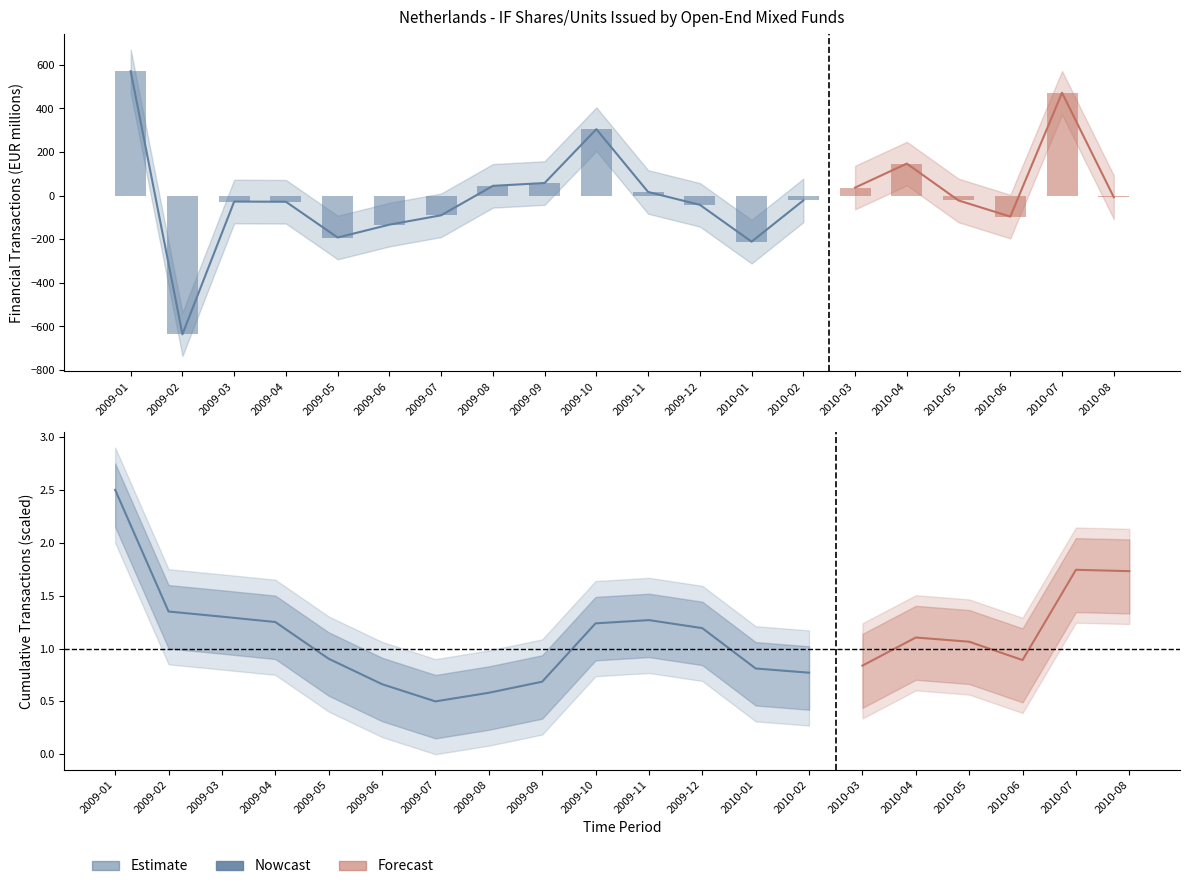

List the labels in order of OBS_VALUE value, largest first.

2009-01, 2010-07, 2009-10, 2010-04, 2009-09, 2009-08, 2010-03, 2009-11, 2010-08, 2010-02, 2010-05, 2009-03, 2009-04, 2009-12, 2009-07, 2010-06, 2009-06, 2009-05, 2010-01, 2009-02